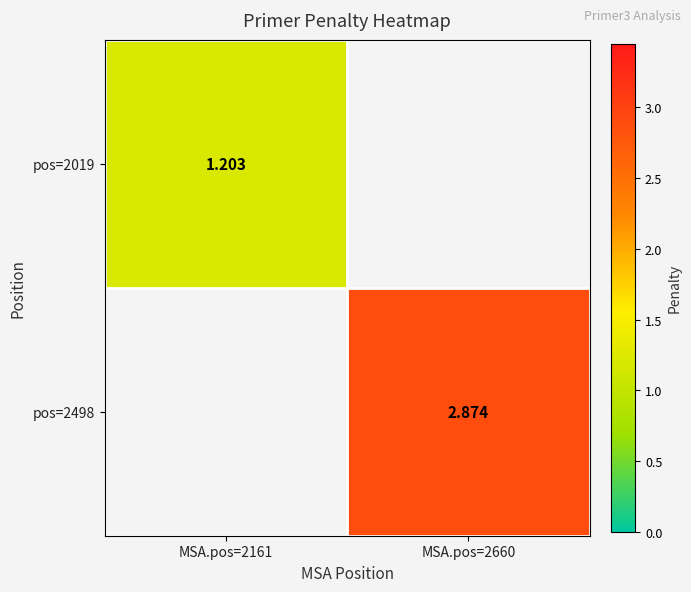

At which label does pos=2498 first exceed 2?

MSA.pos=2660